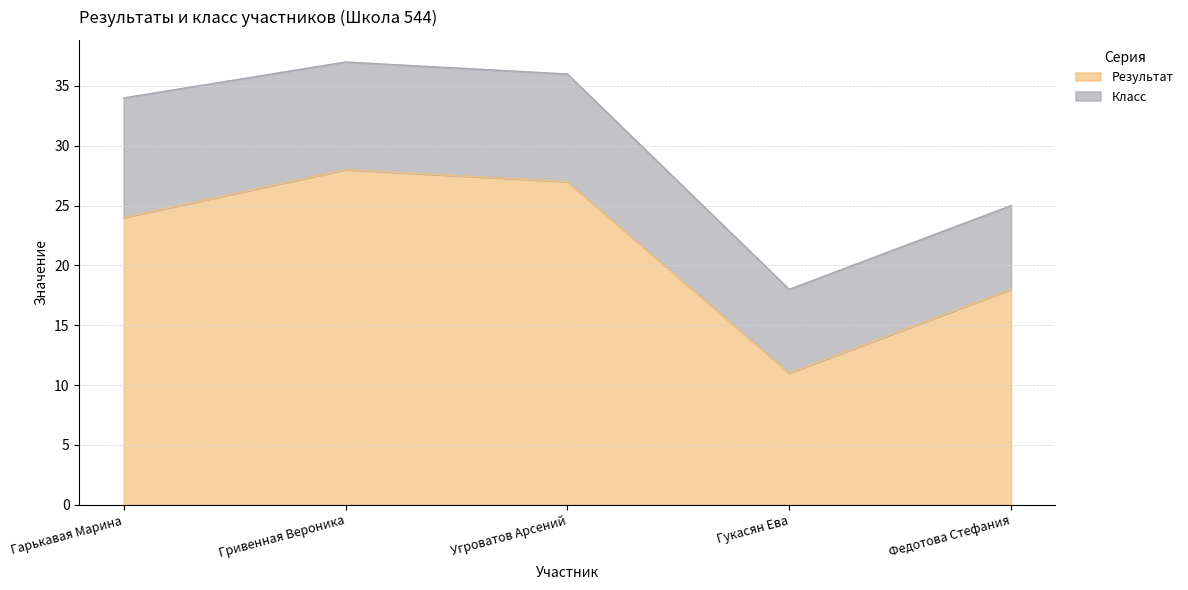

What is the minimum value shown in the chart?

11